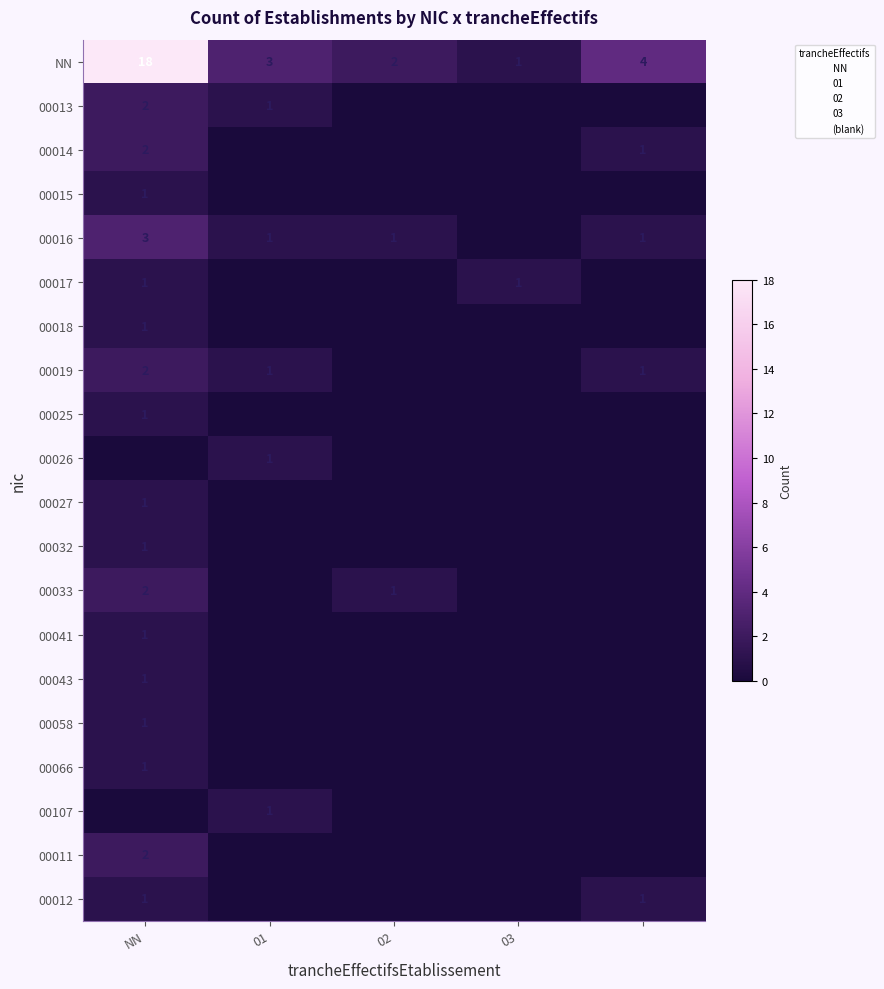

What is the total value across all series at 4?

8